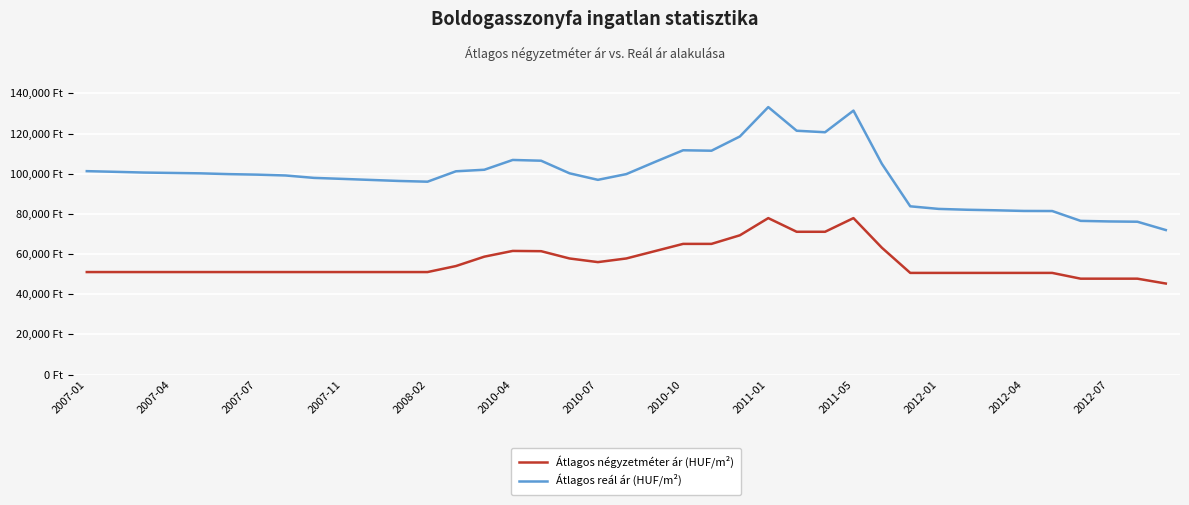

True or false: Átlagos reál ár (HUF/m²) and Átlagos négyzetméter ár (HUF/m²) intersect in this chart.

False